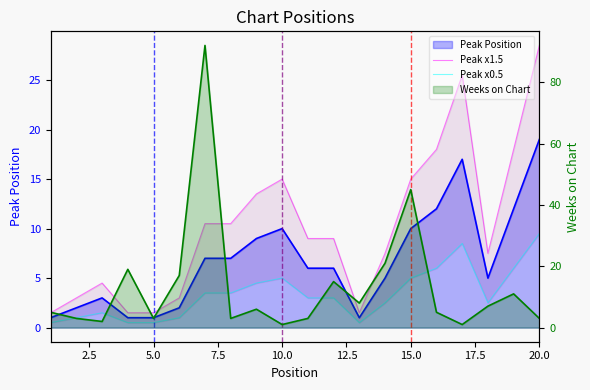

True or false: Peak x1.5 and Peak x0.5 intersect in this chart.

False